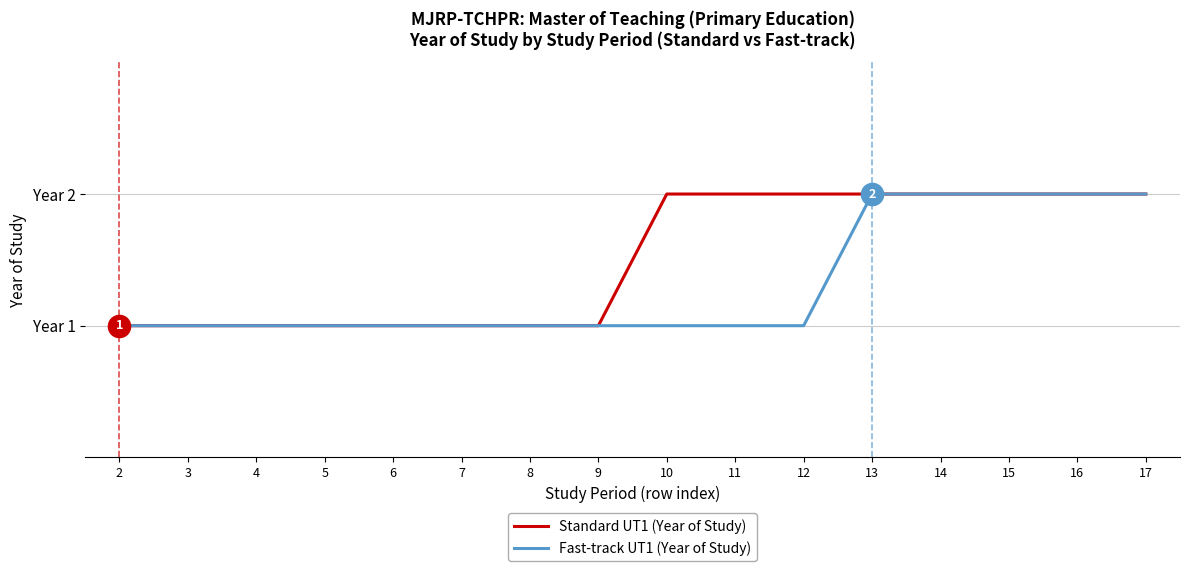

What are all the series names shown in the legend?

Standard UT1 (Year of Study), Fast-track UT1 (Year of Study)